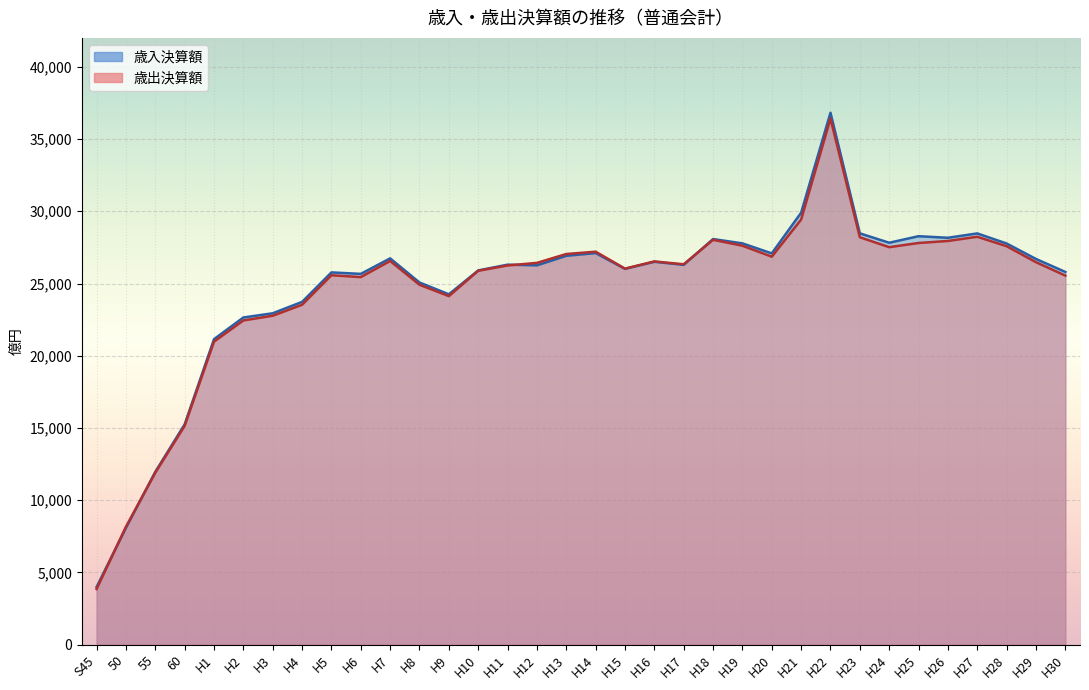

Rank the series by their maximum value, from lowest to highest.

歳出決算額, 歳入決算額